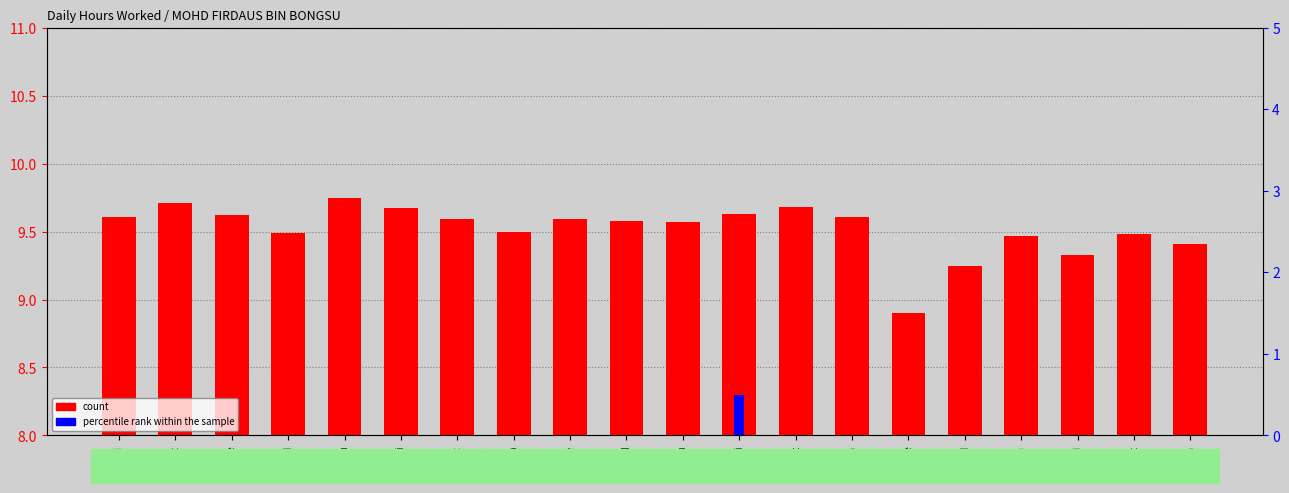

Which series has the largest total across all categories?

count